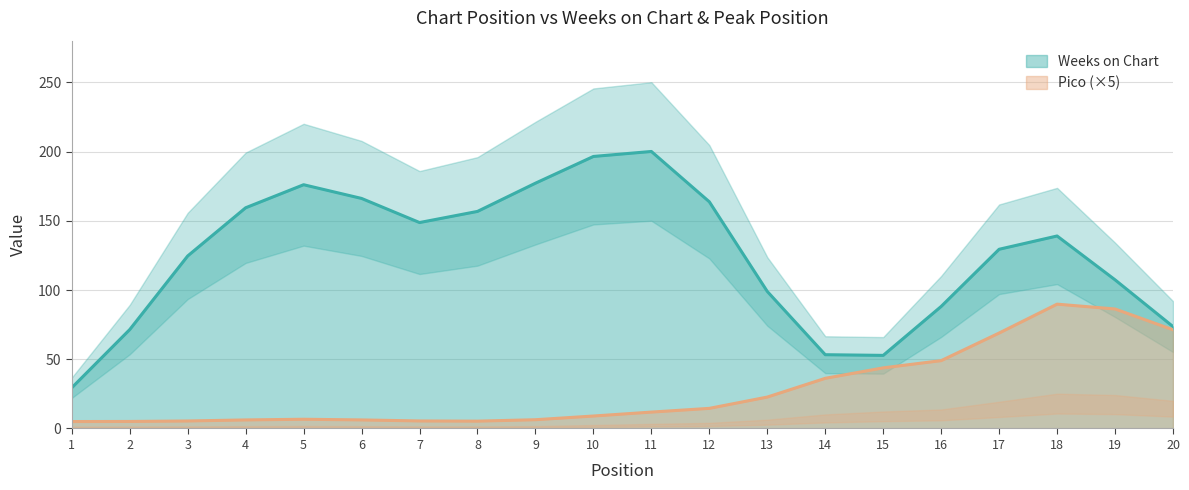

Count the number of data series in this chart.

2